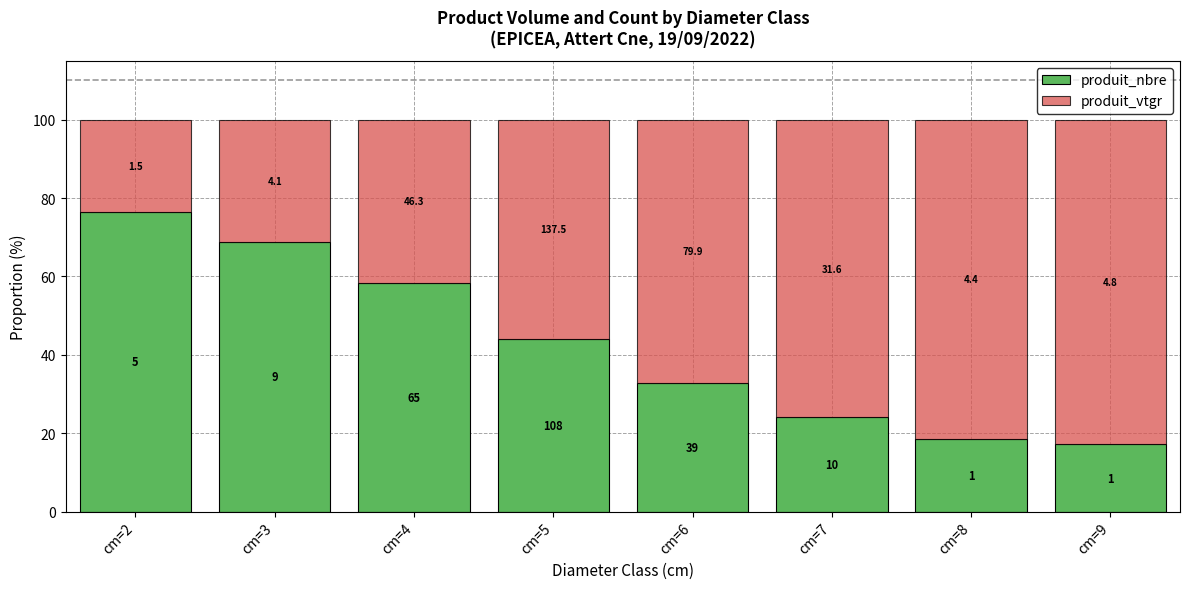

What is the total value across all series at cm=8?

100.0